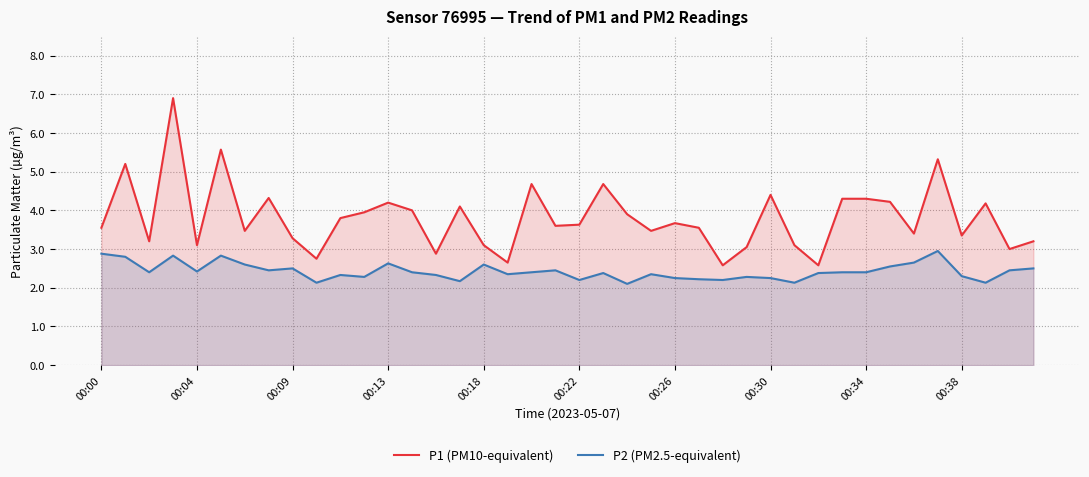

Does the chart display data point markers on the line(s)?

No